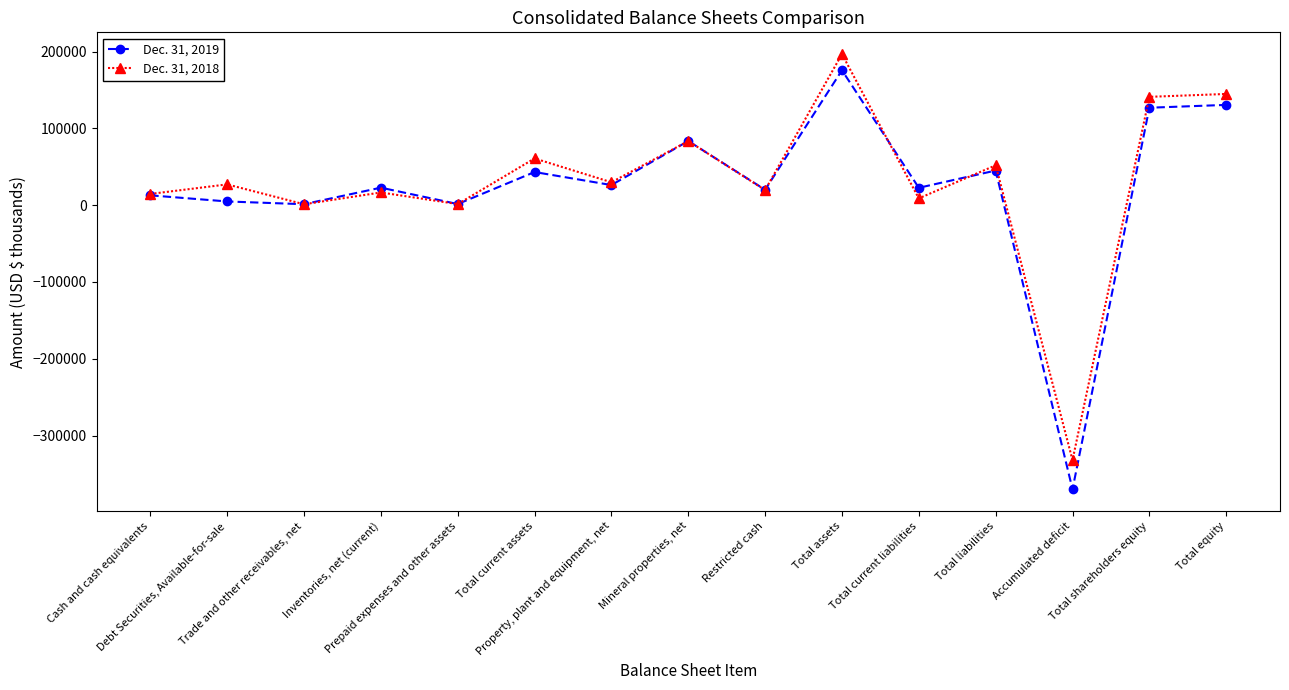

What is the total value across all series at Total equity?

275461